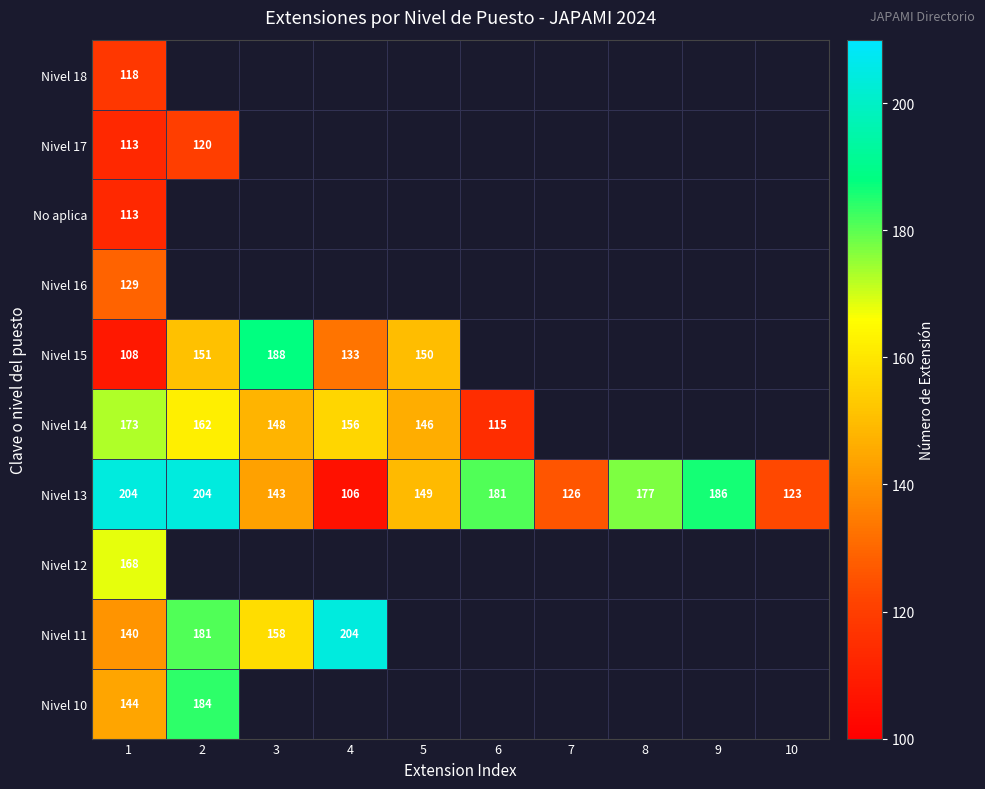

What is the maximum value shown in the chart?

204.0